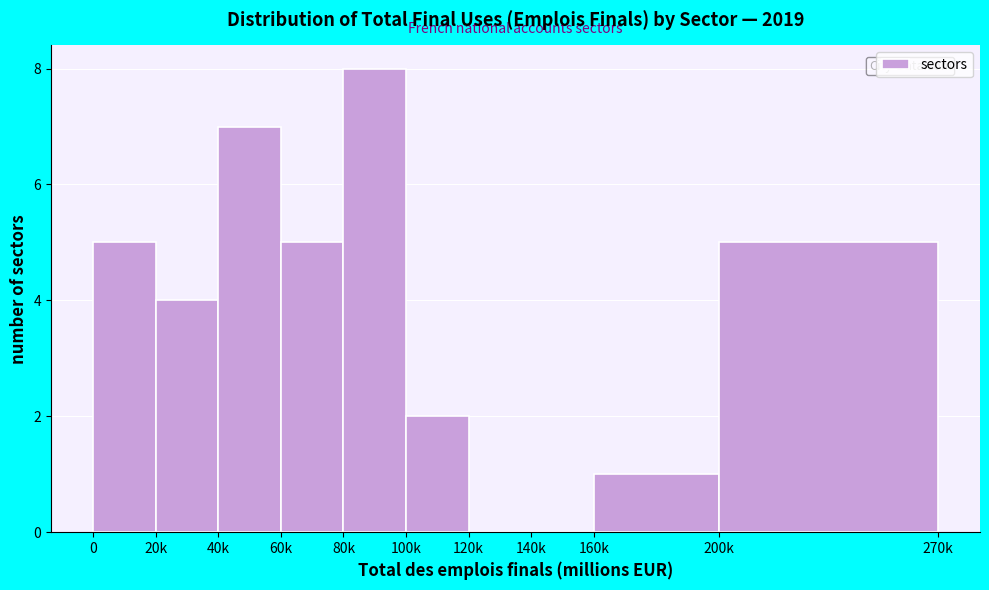

Reading left to right, list all the values displayed in this chart.

0=5	20k=4	40k=7	60k=5	80k=8	100k=2	120k=0	140k=0	160k=1	200k=5